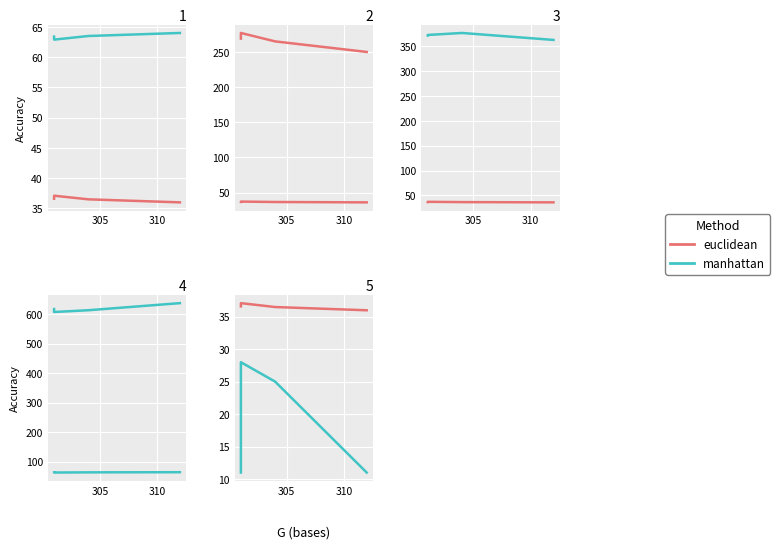

At how many categories does at least one series exceed 15?

4